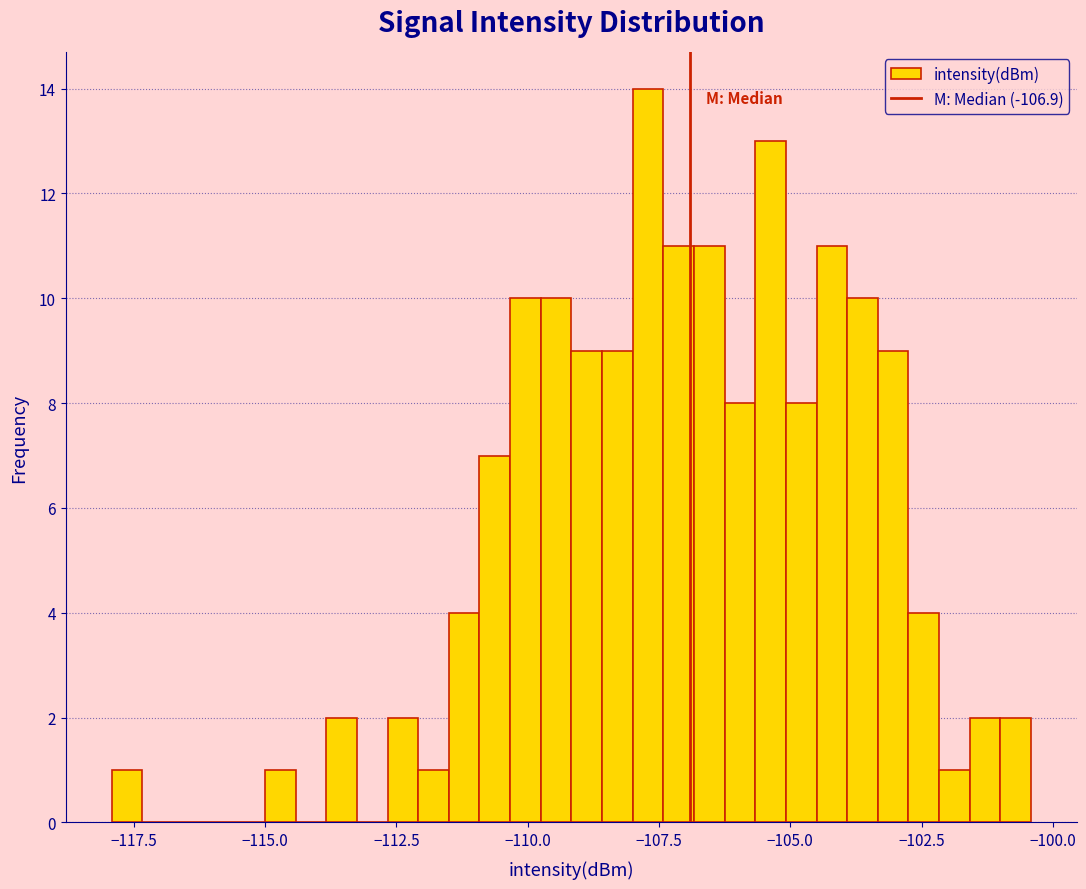

Around what value on the x-axis is the tallest bar? Give the approximate position of its centre, as read against the axis.

-107.5